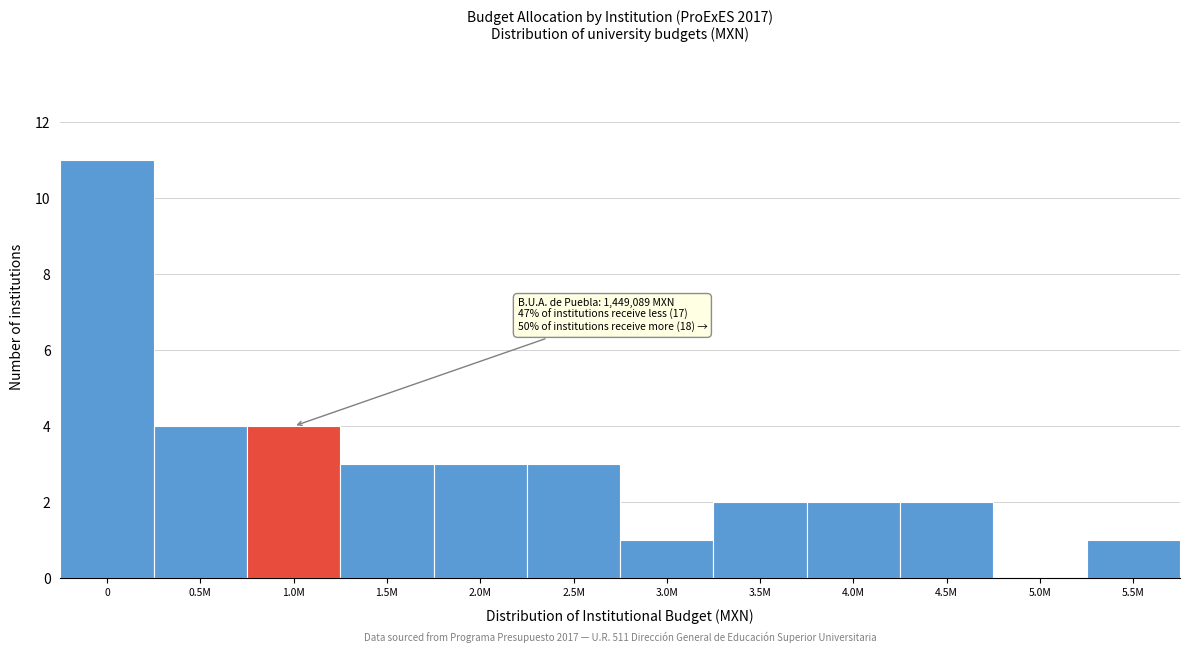

Reading right to left, transcribe all the data shown in this chart.

5.5M=1	5.0M=0	4.5M=2	4.0M=2	3.5M=2	3.0M=1	2.5M=3	2.0M=3	1.5M=3	1.0M=4	0.5M=4	0=11